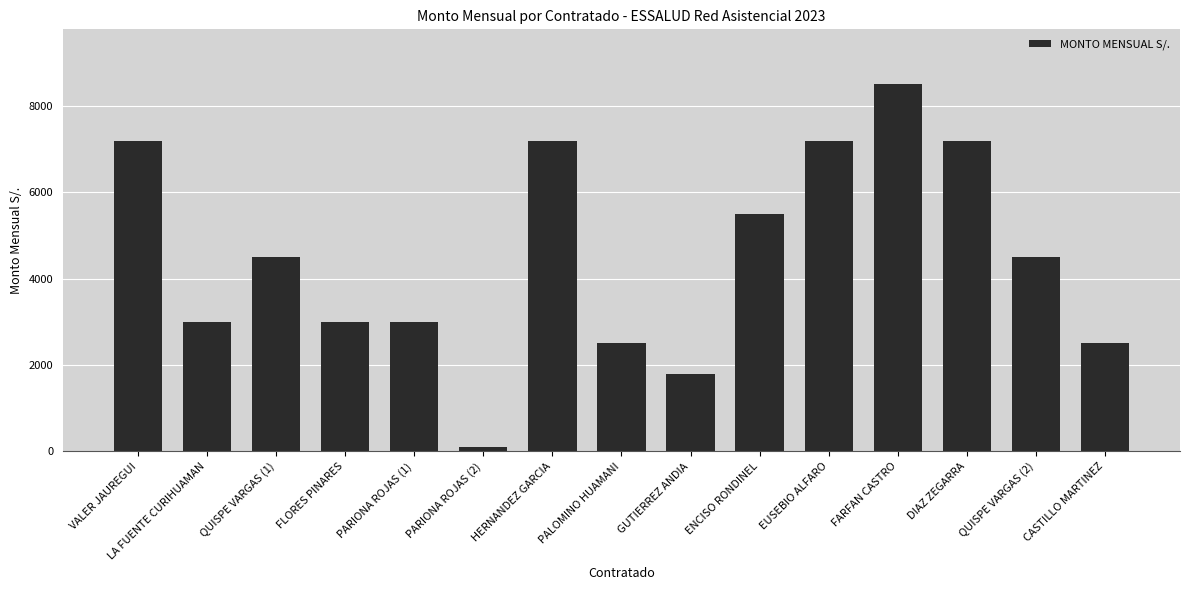

What is the difference between the maximum and second lowest values?

6700